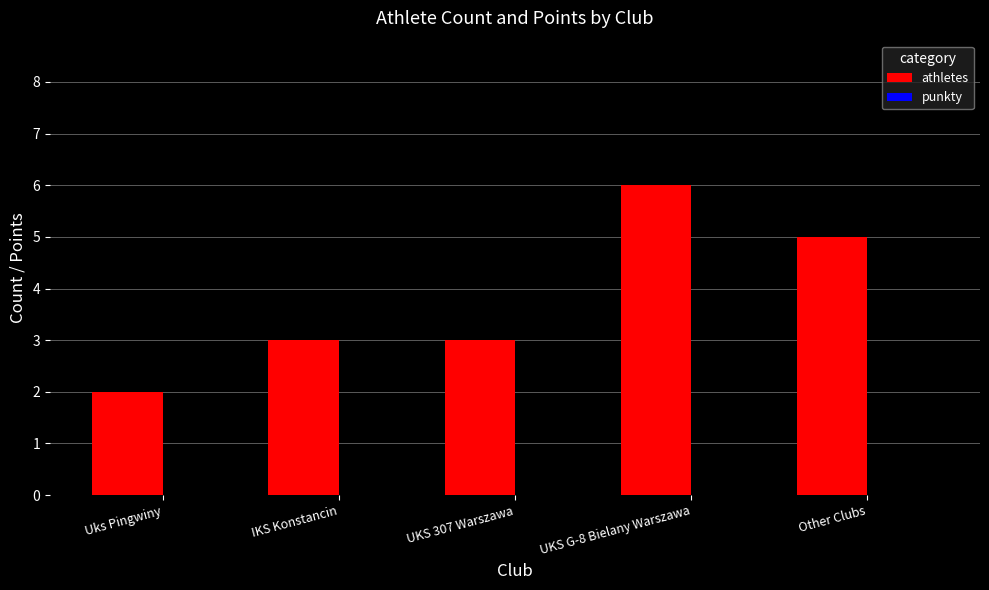

Between Other Clubs and UKS G-8 Bielany Warszawa, which is larger?

UKS G-8 Bielany Warszawa